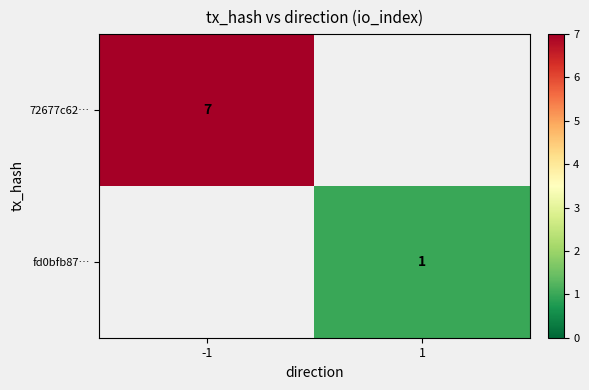

The value of 72677c62… at -1 is 4. True or false?

False